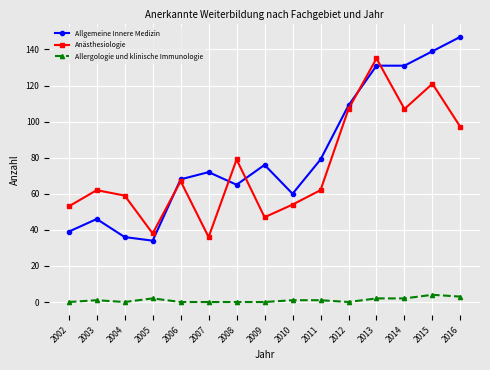

What is the value of the Allgemeine Innere Medizin point at the 14th from the left?

139